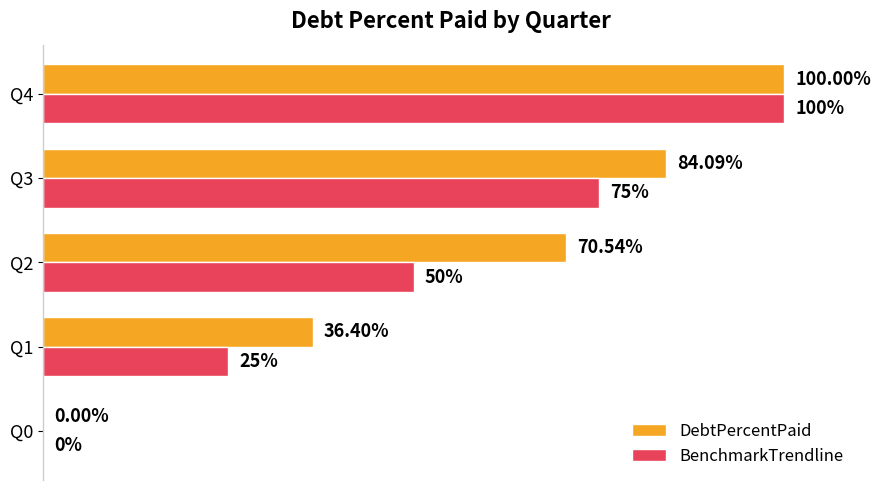

Between Q2 and Q4, which series saw the biggest shift?

BenchmarkTrendline